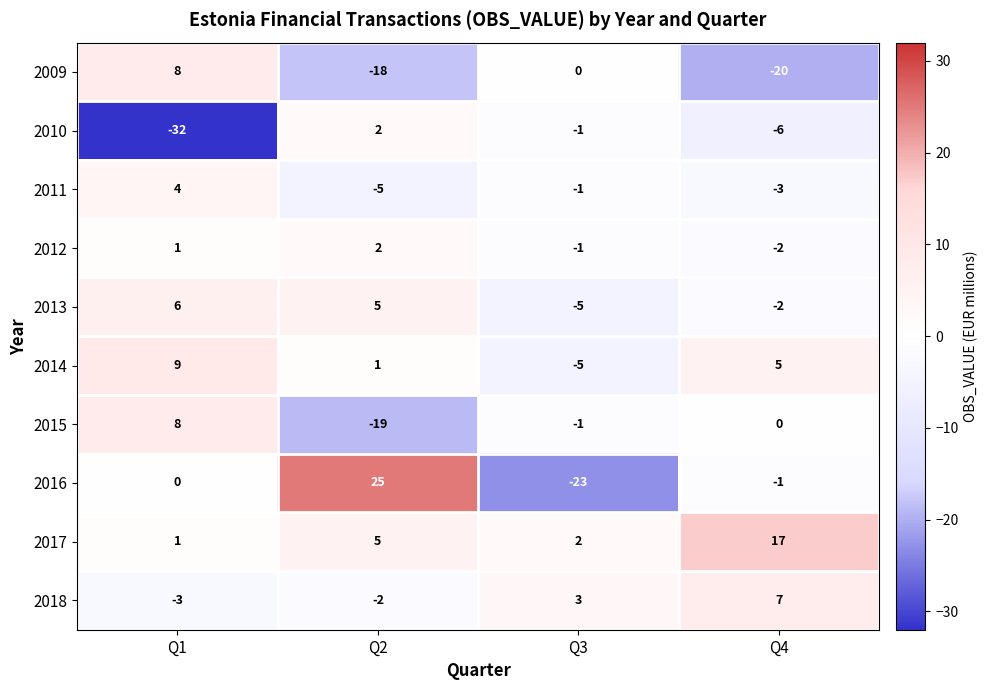

Which series has the largest range (max minus min)?

2016